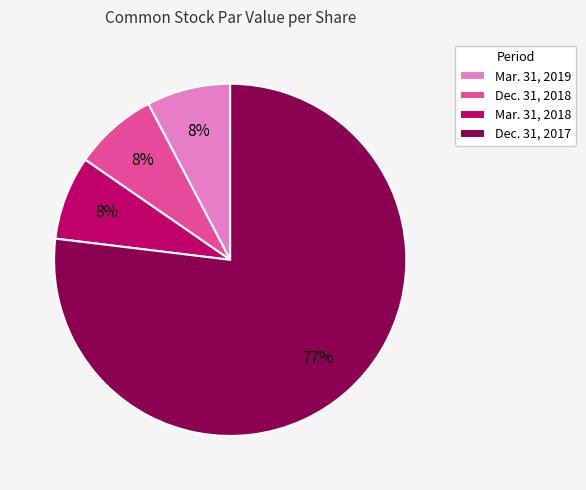

How many slices are in this pie chart?

4